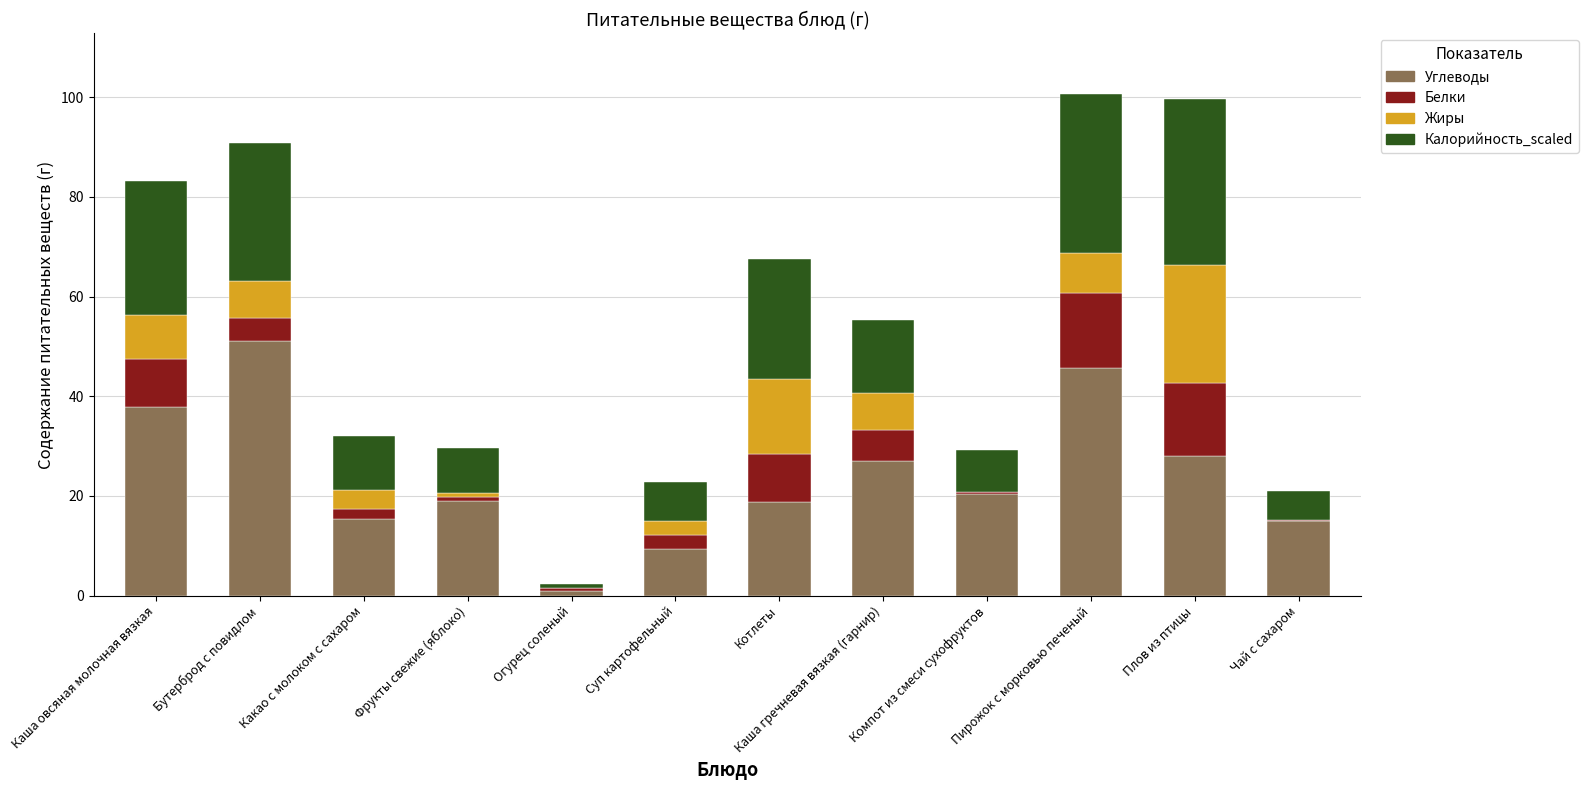

The value of Углеводы at Котлеты is 18.7. True or false?

True